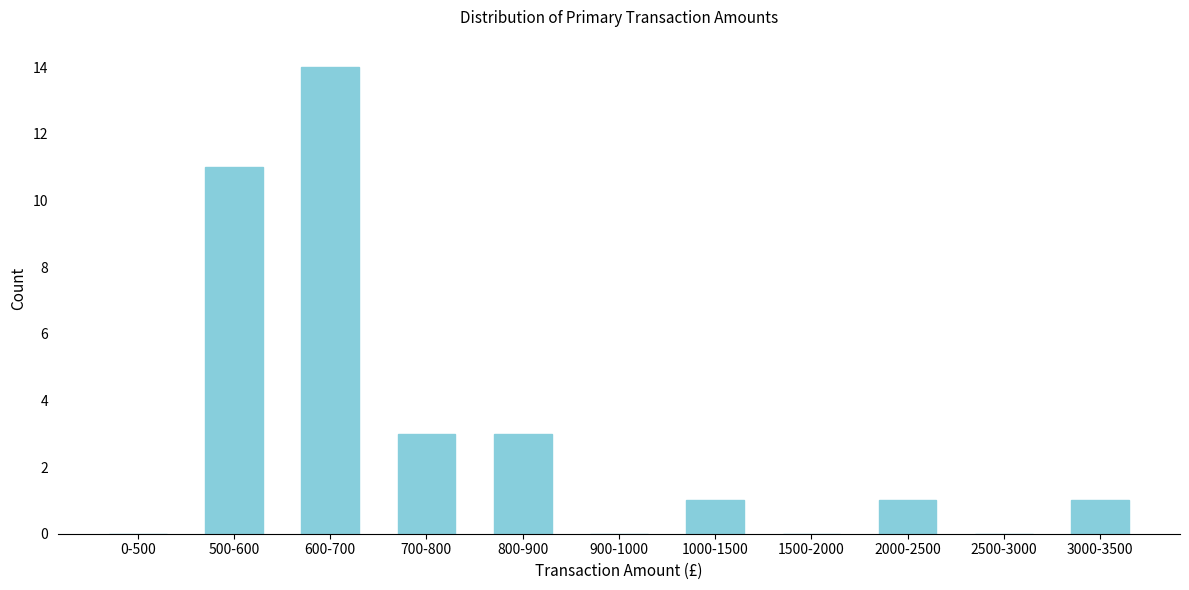

Reading right to left, extract all data points from this chart.

3000-3500=1	2500-3000=0	2000-2500=1	1500-2000=0	1000-1500=1	900-1000=0	800-900=3	700-800=3	600-700=14	500-600=11	0-500=0